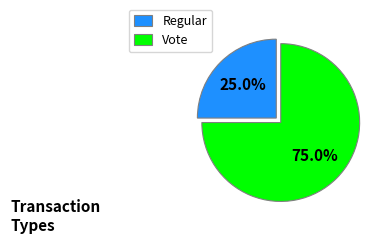

Approximately how many times larger is the value at Vote compared to Regular?

3.0